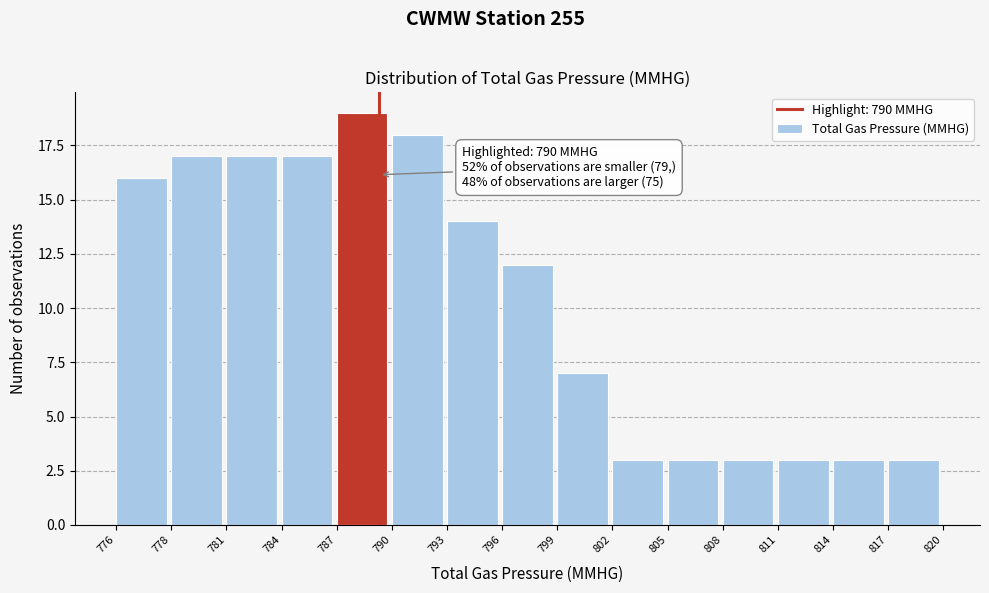

Reading right to left, transcribe all the data shown in this chart.

3	3	3	3	3	3	7	12	14	18	19	17	17	17	16